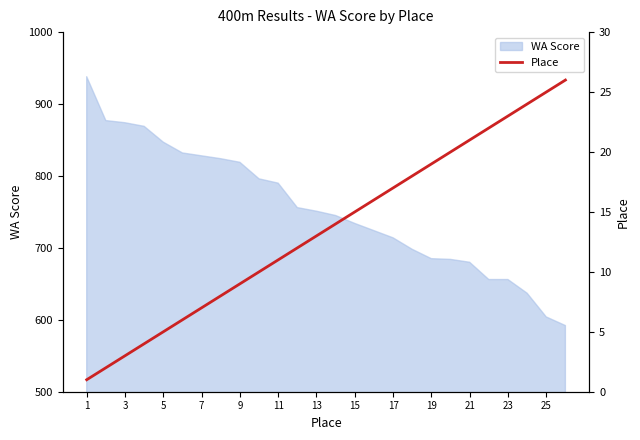

True or false: WA Score has a value of 734 at 15.

True